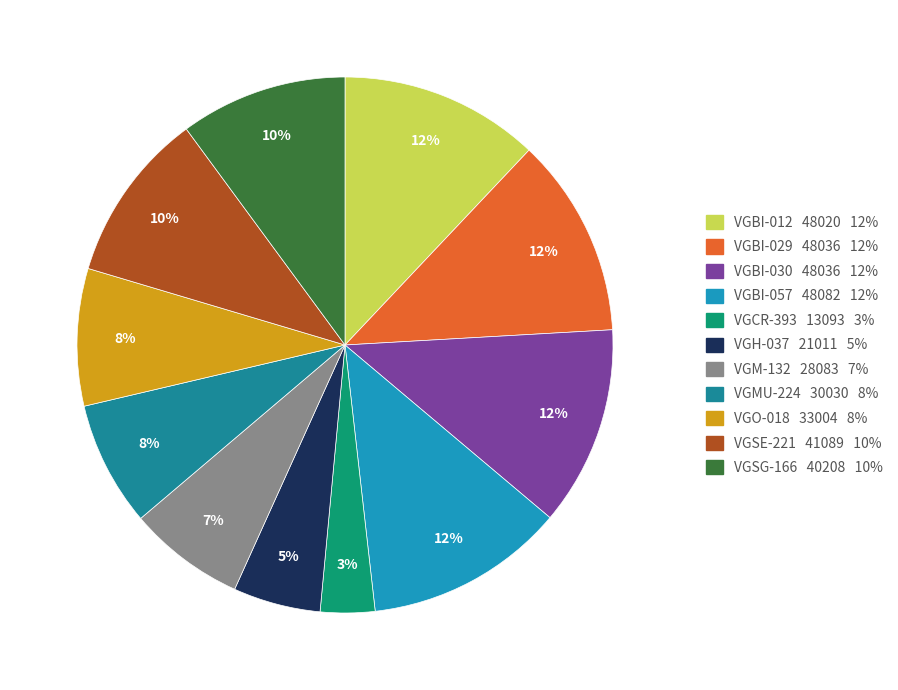

To the nearest percent, what is the average slice percentage?

9%